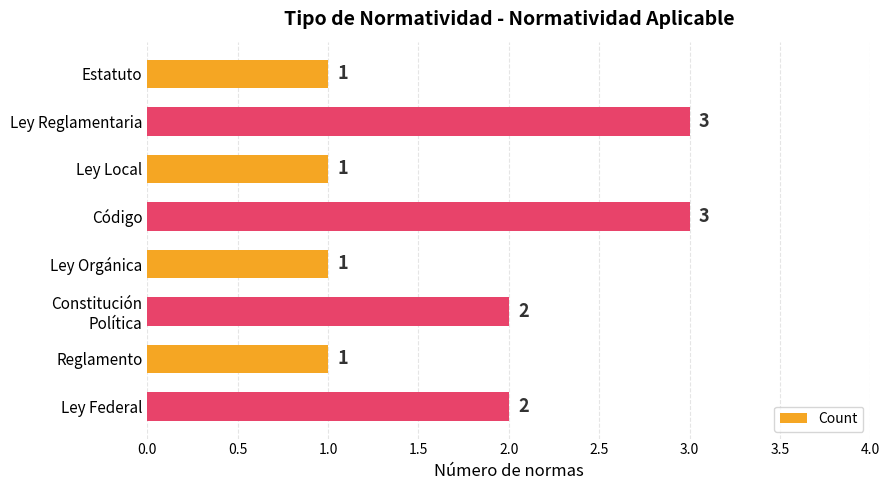

What is the value of the 6th bar from the top?

2